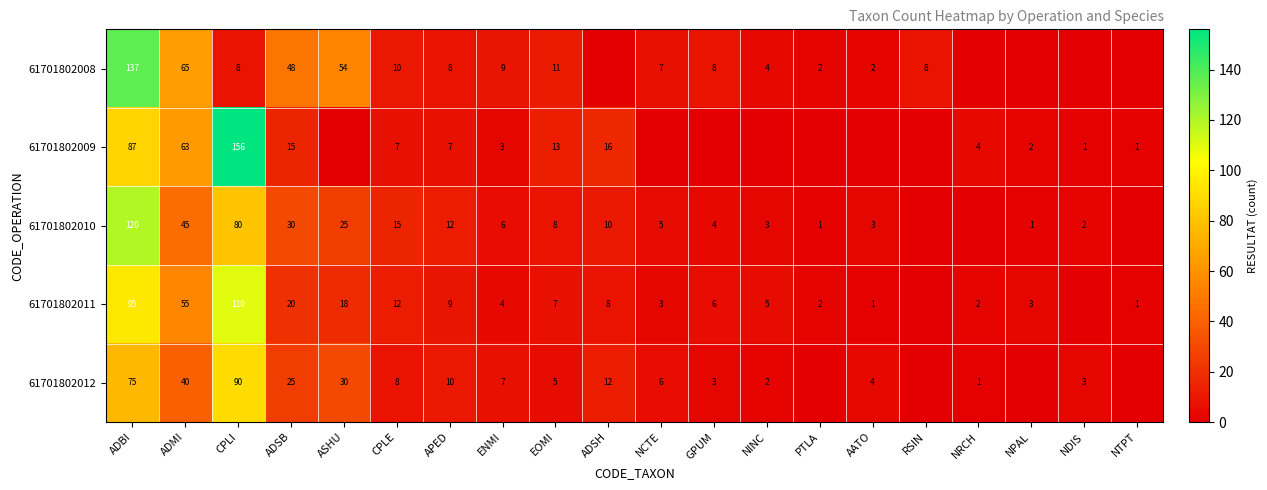

What is the difference between the highest and lowest values at ADSB?

33